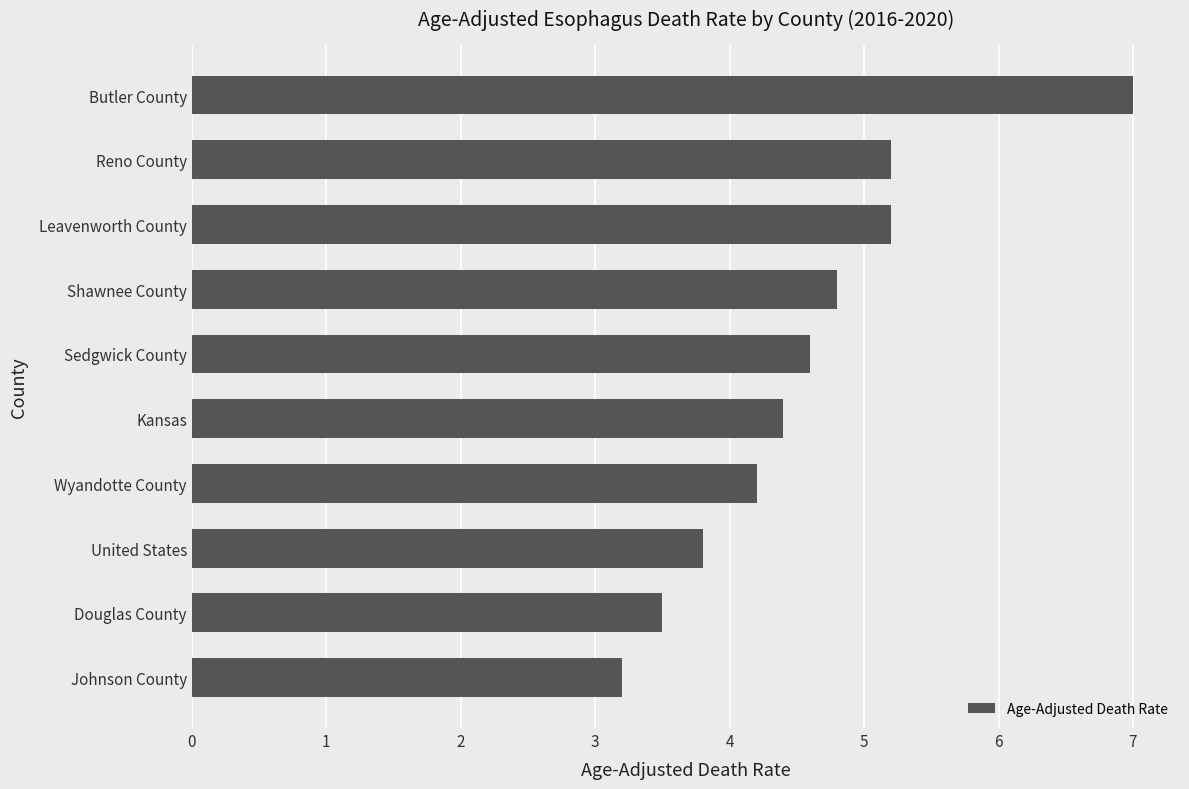

True or false: the data shows 4.2 at Wyandotte County.

True